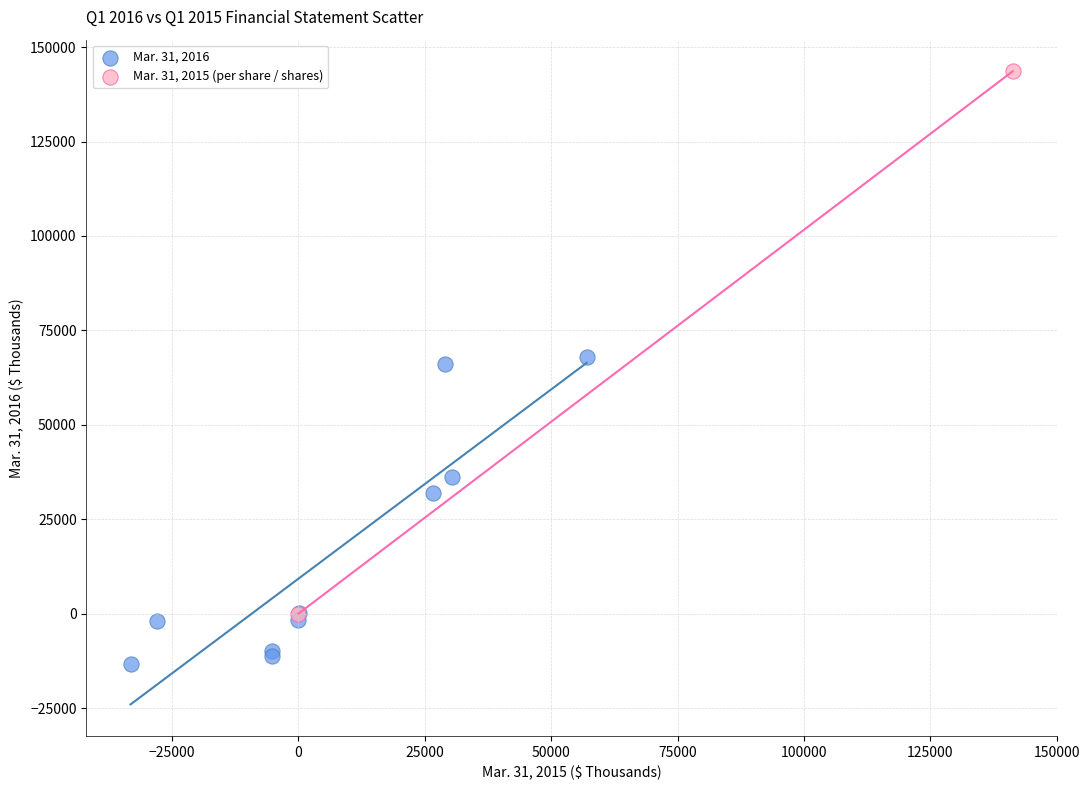

Which series contains the highest Y value?

Mar. 31, 2015 (per share / shares)